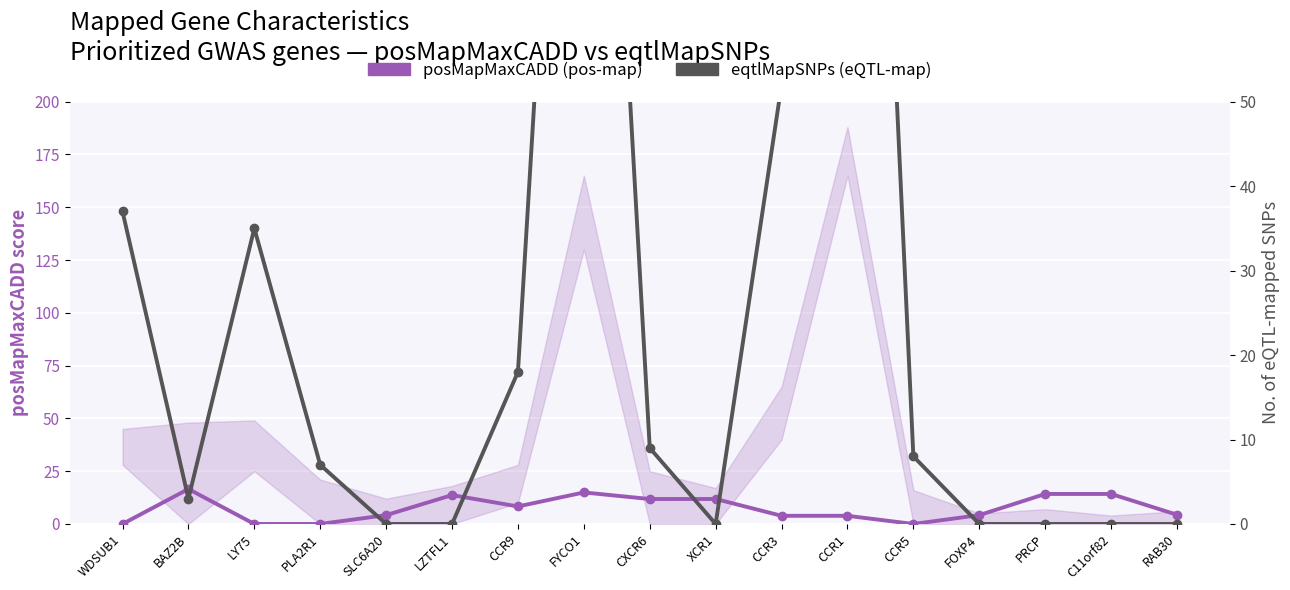

What is the label of the 16th point from the left?

C11orf82